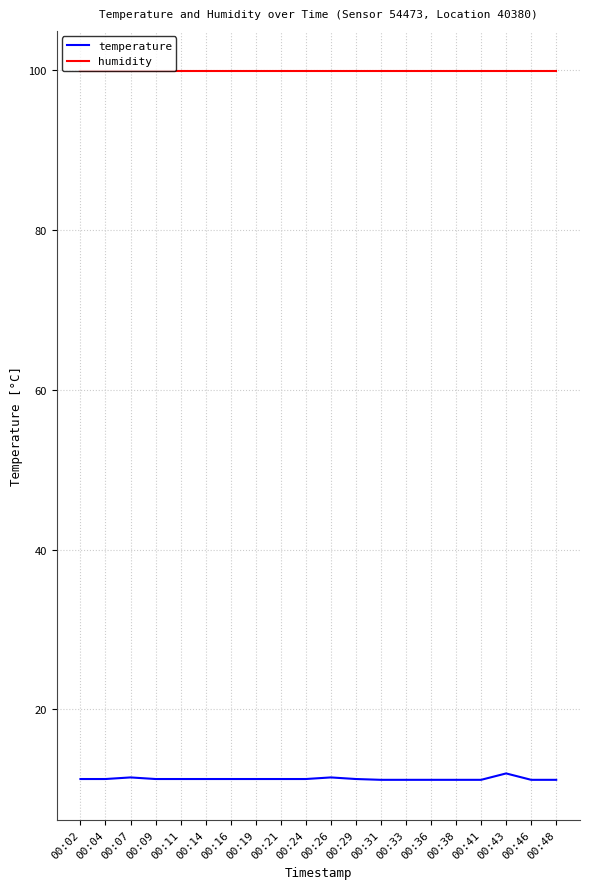

What is the difference between the highest and lowest values at 00:43?

87.9